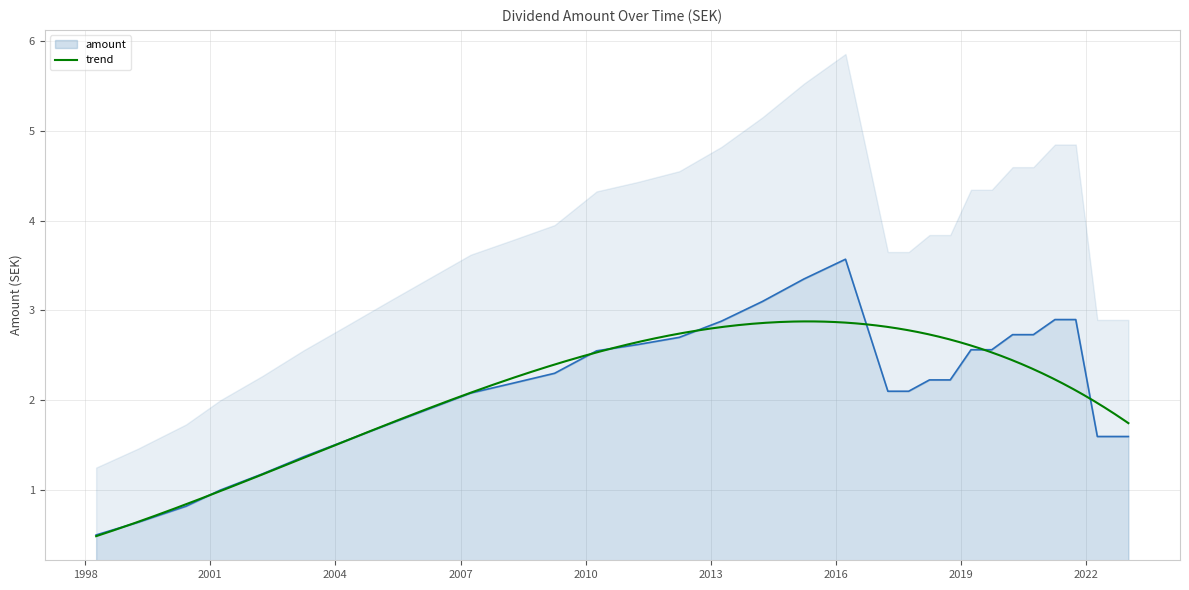

Reading left to right, transcribe all the data shown in this chart.

1998-04-07=0.5	1999-04-07=0.6	2000-06-02=0.8	2001-03-30=1.0	2002-04-02=1.2	2003-03-28=1.4	2004-04-02=1.6	2005-04-04=1.7	2007-03-30=2.1	2008-04-04=2.2	2009-04-03=2.3	2010-04-06=2.5	2011-04-01=2.6	2012-03-30=2.7	2013-04-02=2.9	2014-03-28=3.1	2015-03-26=3.4	2016-03-24=3.6	2017-03-30=2.1	2017-09-28=2.1	2018-03-29=2.2	2018-09-27=2.2	2019-03-28=2.6	2019-09-26=2.6	2020-03-26=2.7	2020-09-24=2.7	2021-04-01=2.9	2021-09-30=2.9	2022-04-07=1.6	2022-07-05=1.6	2022-10-05=1.6	2023-01-04=1.6